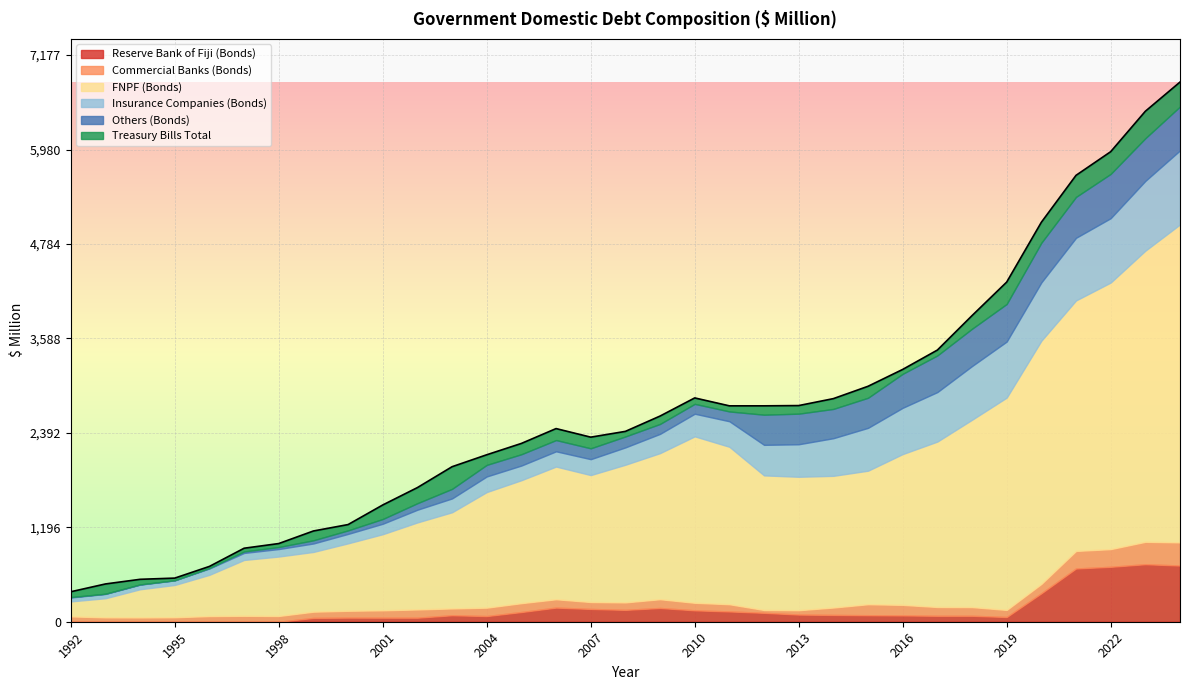

Reading left to right, what are all the values shown in this chart?

Reserve Bank of Fiji (Bonds): 1992=0.0	1993=0.0	1994=0.0	1995=0.0	1996=0.0	1997=0.0	1998=0.0	1999=48.5	2000=52.2	2001=51.4	2002=51.2	2003=82.4	2004=71.9	2005=123.0	2006=179.1	2007=162.1	2008=150.3	2009=174.2	2010=144.6	2011=130.5	2012=113.1	2013=90.9	2014=86.1	2015=82.8	2016=80.2	2017=75.3	2018=75.5	2019=60.0	2020=360.4	2021=674.5	2022=695.7	2023=728.7	2024=711.9
Commercial Banks (Bonds): 1992=67.6	1993=55.7	1994=54.5	1995=56.9	1996=71.8	1997=75.3	1998=72.8	1999=78.8	2000=86.6	2001=93.4	2002=104.6	2003=86.1	2004=106.5	2005=112.3	2006=105.7	2007=87.6	2008=94.9	2009=111.0	2010=95.5	2011=91.3	2012=35.8	2013=55.0	2014=93.8	2015=139.1	2016=133.4	2017=111.5	2018=110.1	2019=89.7	2020=118.7	2021=222.2	2022=224.0	2023=283.6	2024=293.6
FNPF (Bonds): 1992=189.7	1993=241.8	1994=356.8	1995=408.8	1996=522.3	1997=707.3	1998=753.0	1999=756.8	2000=854.1	2001=963.9	2002=1102.1	2003=1218.1	2004=1464.0	2005=1557.2	2006=1680.3	2007=1607.8	2008=1743.3	2009=1850.3	2010=2108.0	2011=1994.0	2012=1704.7	2013=1690.1	2014=1668.0	2015=1691.1	2016=1909.9	2017=2095.2	2018=2372.6	2019=2689.1	2020=3080.0	2021=3172.8	2022=3376.6	2023=3687.2	2024=4026.3
Insurance Companies (Bonds): 1992=49.5	1993=54.3	1994=58.3	1995=58.2	1996=80.3	1997=88.7	1998=94.9	1999=107.0	2000=119.5	2001=132.4	2002=160.9	2003=175.2	2004=197.6	2005=185.8	2006=193.3	2007=201.4	2008=219.6	2009=244.0	2010=286.5	2011=323.3	2012=386.8	2013=411.7	2014=476.5	2015=542.7	2016=585.9	2017=626.8	2018=680.0	2019=709.8	2020=738.7	2021=793.0	2022=814.9	2023=883.8	2024=937.9
Others (Bonds): 1992=5.5	1993=3.1	1994=3.3	1995=1.2	1996=5.8	1997=18.7	1998=25.3	1999=40.4	2000=44.6	2001=60.0	2002=82.4	2003=121.0	2004=146.5	2005=143.1	2006=142.2	2007=137.3	2008=138.1	2009=125.5	2010=124.7	2011=124.2	2012=381.7	2013=387.4	2014=370.7	2015=380.9	2016=430.4	2017=463.6	2018=472.6	2019=475.9	2020=502.1	2021=517.8	2022=560.8	2023=540.3	2024=555.6
Treasury Bills Total: 1992=67.4	1993=123.5	1994=64.4	1995=27.5	1996=20.5	1997=41.0	1998=44.3	1999=118.0	2000=73.7	2001=178.0	2002=198.0	2003=280.8	2004=128.3	2005=137.0	2006=145.7	2007=141.6	2008=64.7	2009=100.0	2010=75.4	2011=71.1	2012=112.4	2013=102.6	2014=130.6	2015=145.6	2016=55.8	2017=68.5	2018=166.5	2019=277.5	2020=259.7	2021=273.5	2022=281.5	2023=342.0	2024=310.0